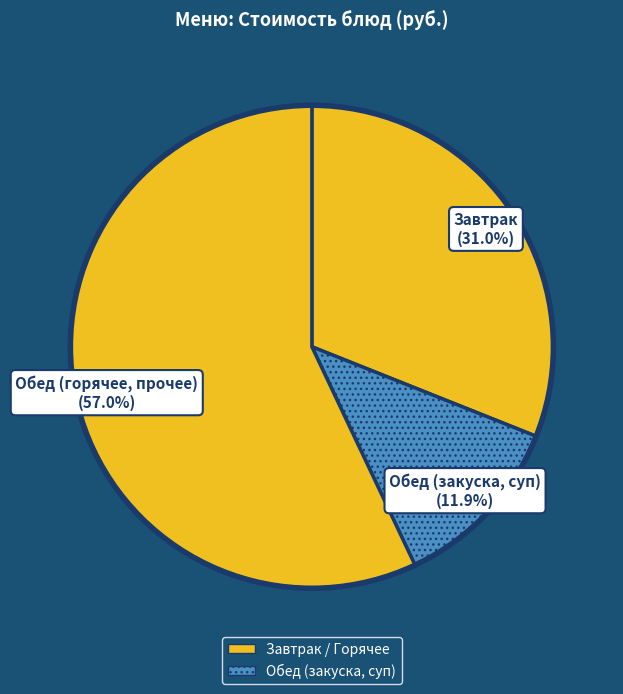

Count the number of slices in the pie.

3